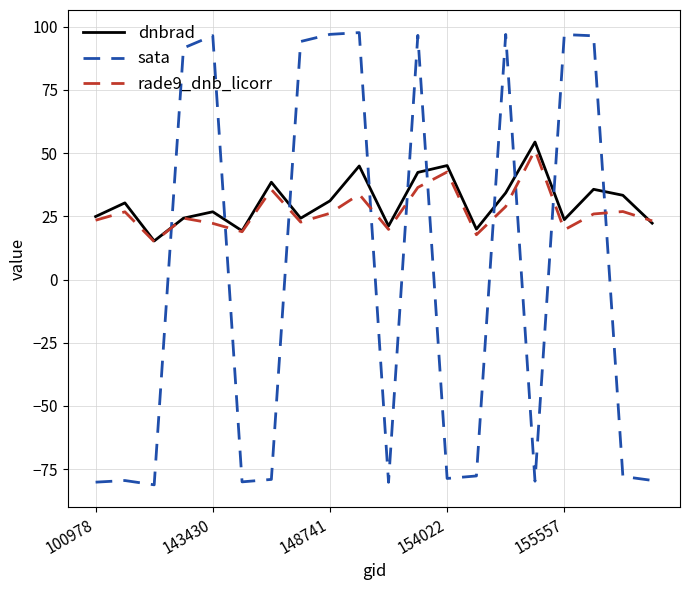

True or false: sata and dnbrad intersect in this chart.

True